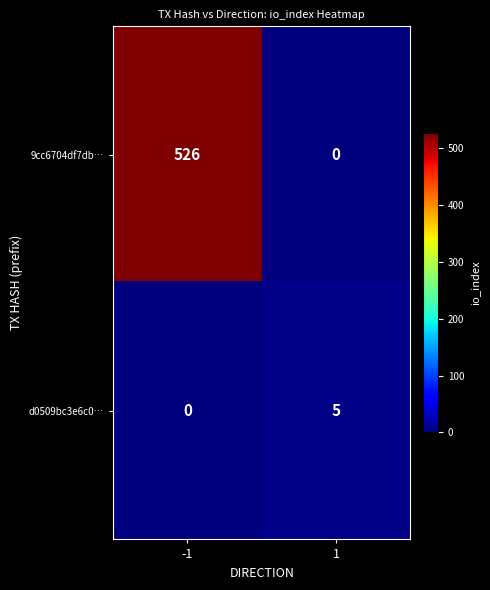

List the series in order of their peak value, highest first.

9cc6704df7db…, d0509bc3e6c0…